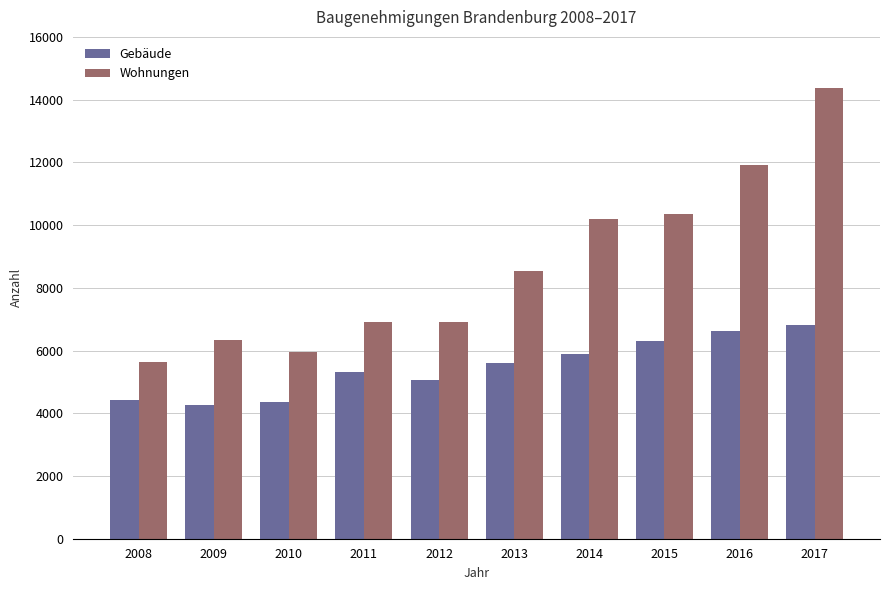

What is the lowest value of the Gebäude series?

4255